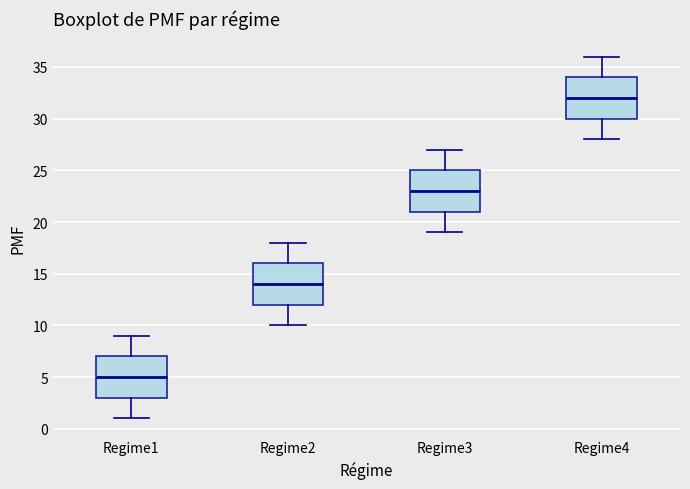

Reading left to right, read every box against the y-axis: the position of its median line, the range the box covers, and the ends of its whiskers. The values are not printed on the chart, so give them approximately, as read against the axis.

Regime1: median 5, box 3 to 7, whiskers 1 to 9
Regime2: median 14, box 12 to 16, whiskers 10 to 18
Regime3: median 23, box 21 to 25, whiskers 19 to 27
Regime4: median 32, box 30 to 34, whiskers 28 to 36